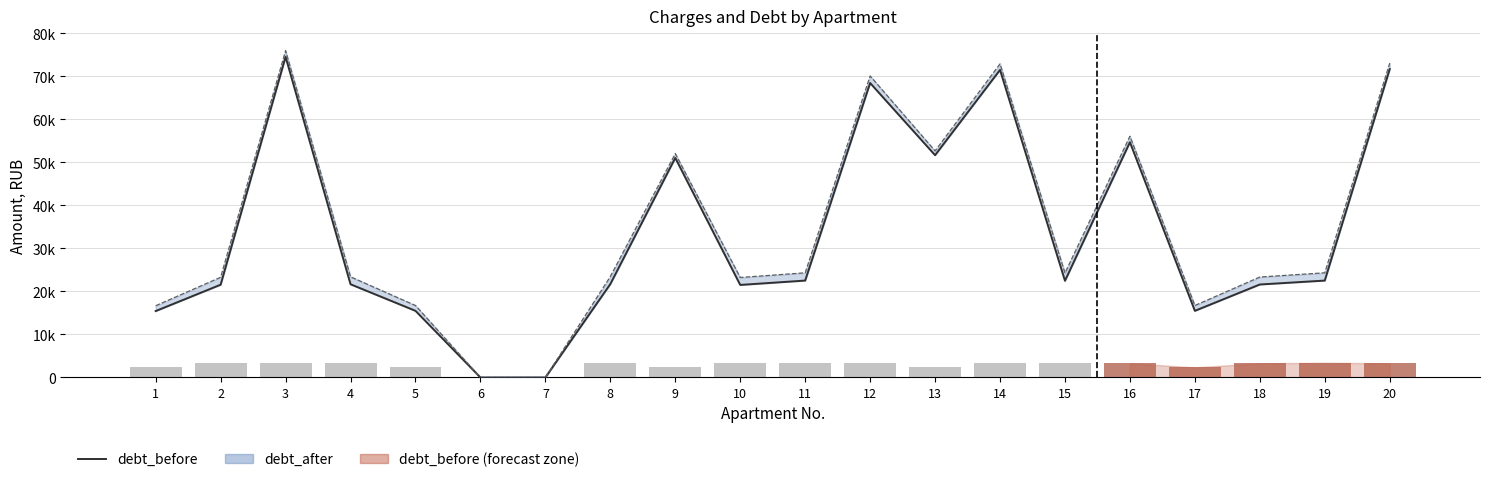

List the labels in order of debt_before value, largest first.

3, 20, 14, 12, 16, 13, 9, 19, 11, 15, 8, 4, 18, 2, 10, 17, 5, 1, 6, 7